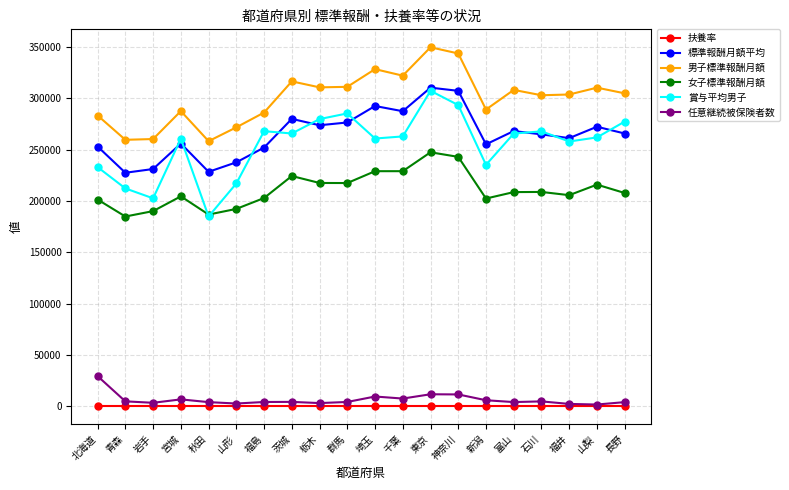

What is the greatest value displayed?

349910.0